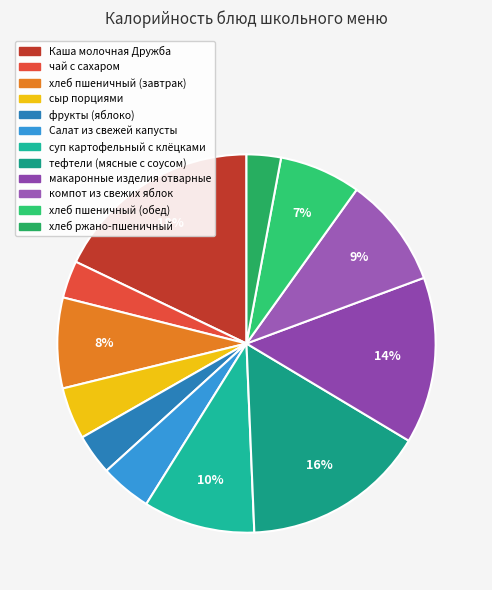

Do тефтели (мясные с соусом) and хлеб пшеничный (завтрак) together represent more than half of the pie?

No